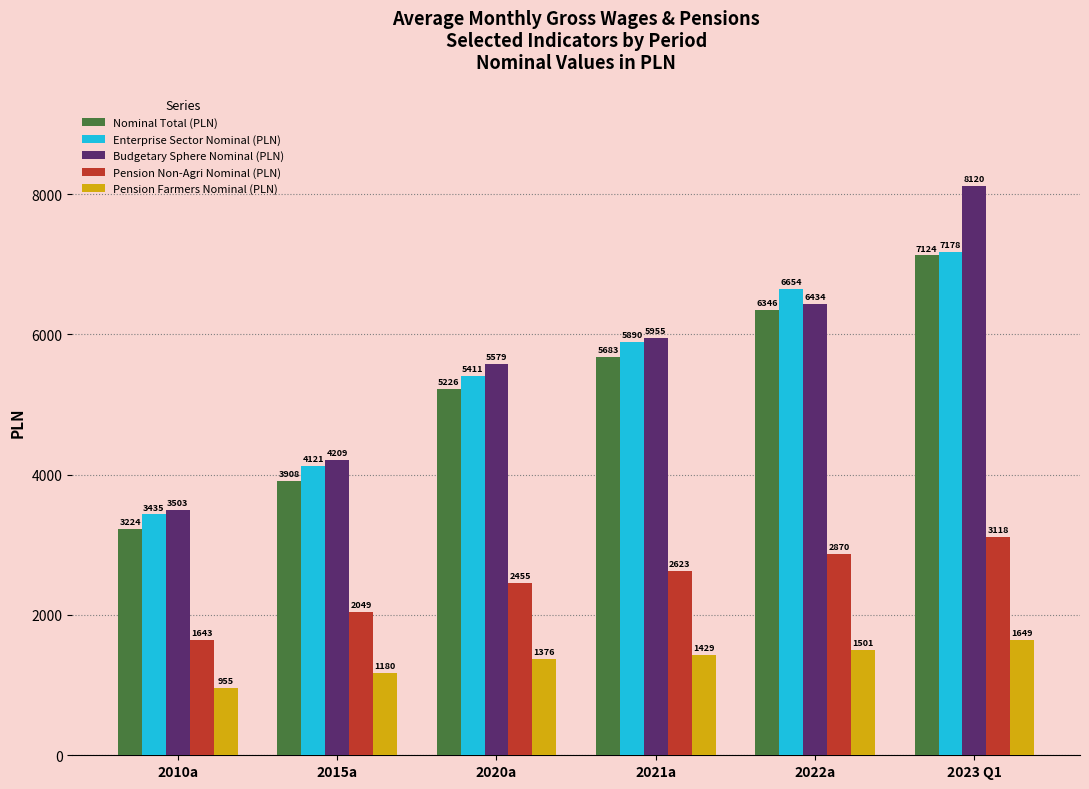

Is the value of Nominal Total (PLN) at 2015a greater than the value of Enterprise Sector Nominal (PLN) at 2022a?

No